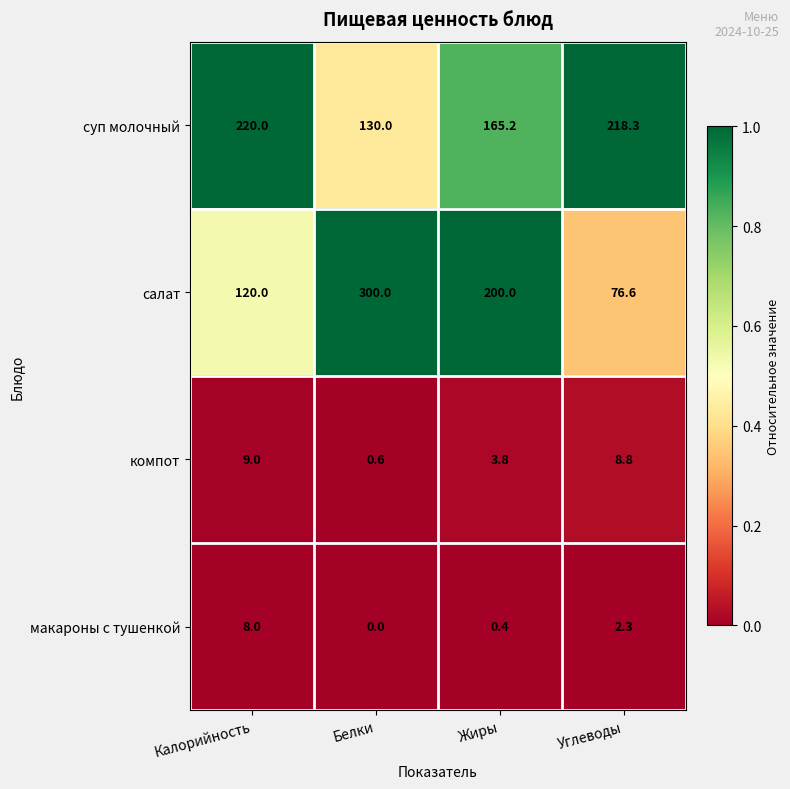

Reading right to left, extract all data points from this chart.

суп молочный: 218.3	165.2	130.0	220.0
салат: 76.6	200.0	300.0	120.0
компот: 8.8	3.8	0.6	9.0
макароны с тушенкой: 2.3	0.4	0.0	8.0